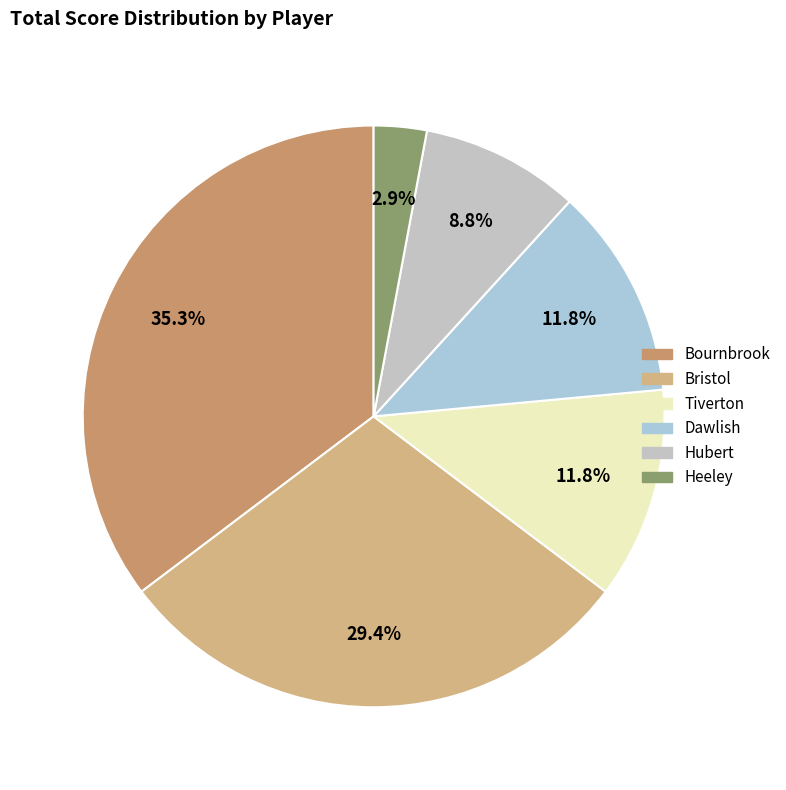

Is it true that Dawlish is 1% of the pie?

False